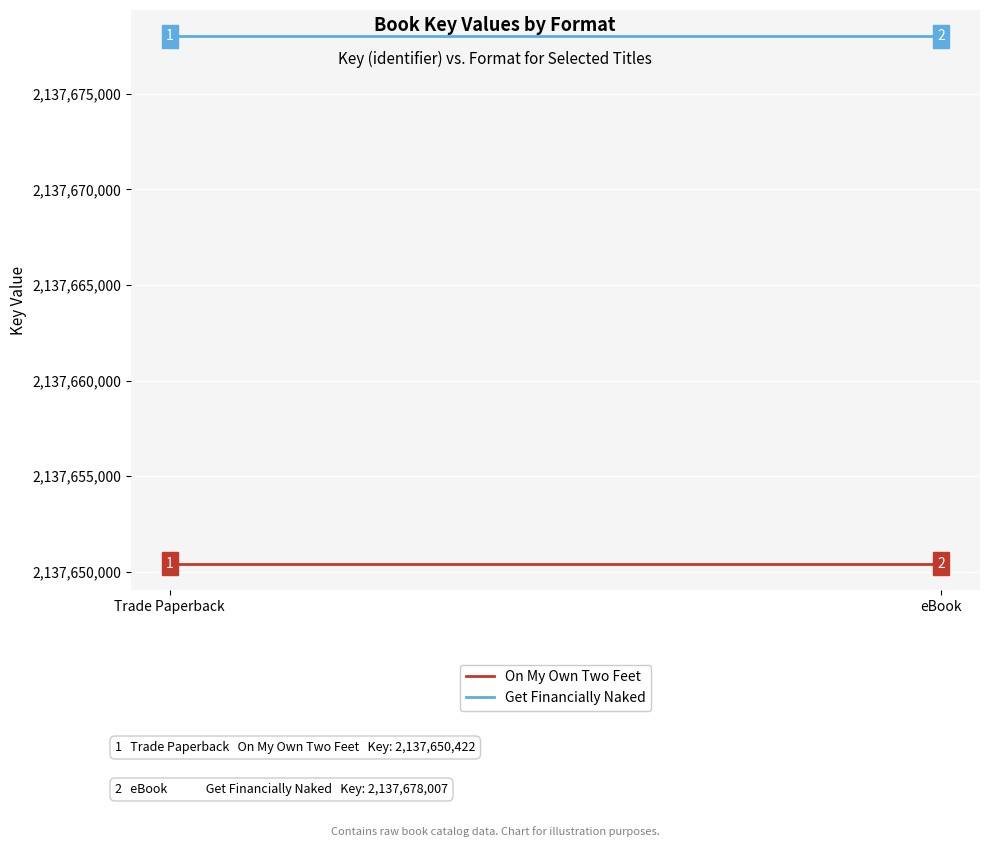

What is the label of the 2nd point from the right?

Trade Paperback